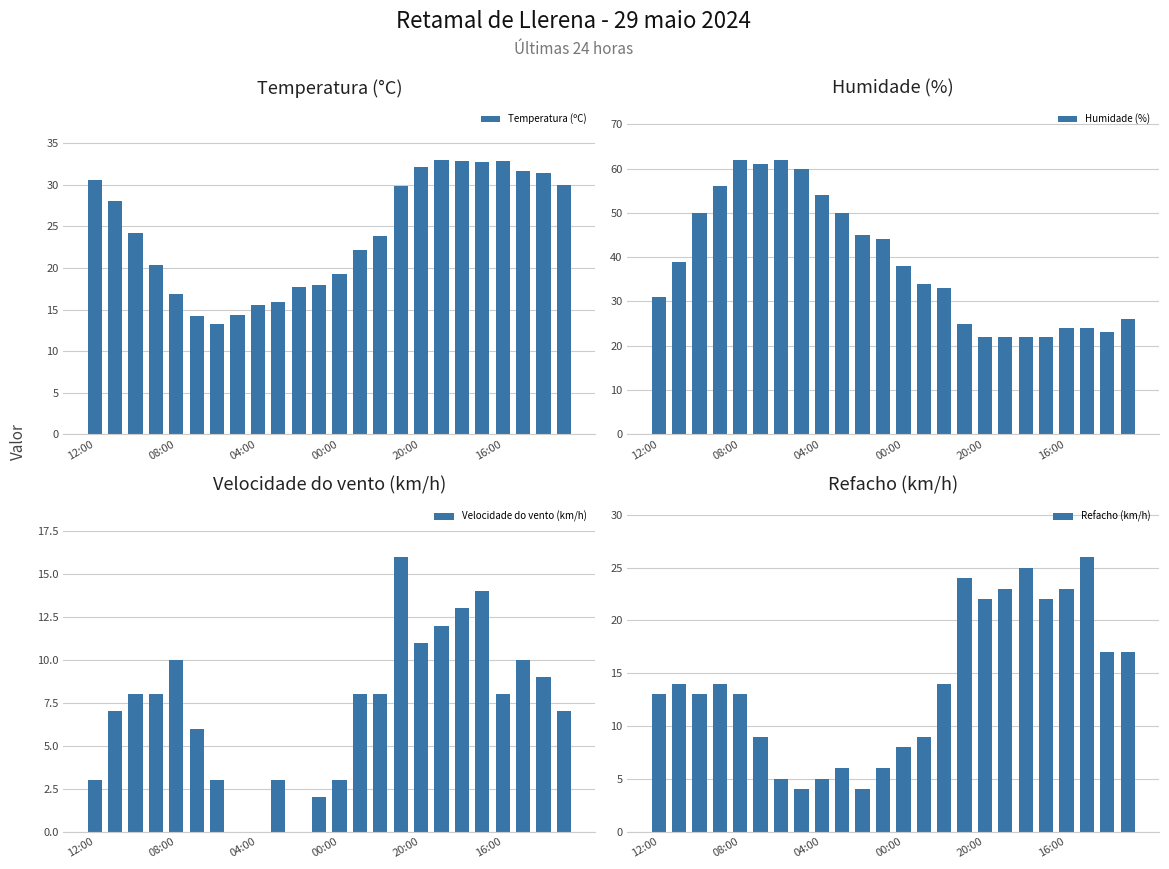

How many data points in Temperatura (ºC) are less than 24?

12